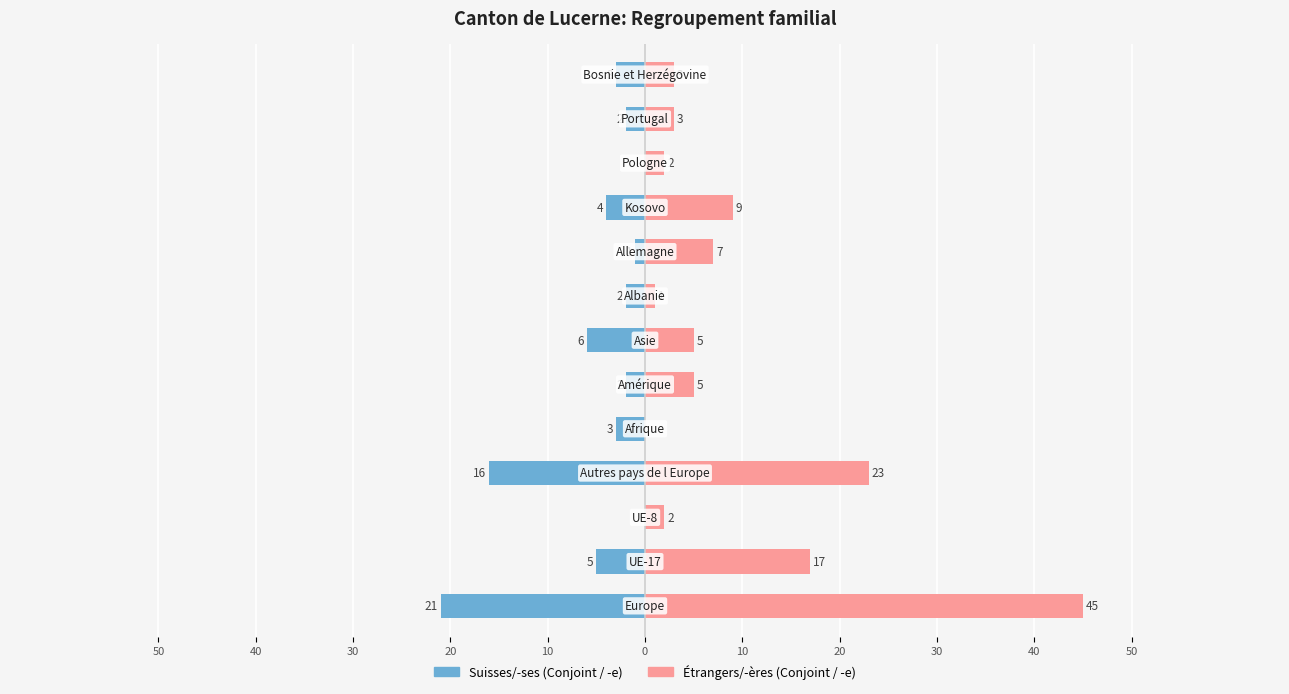

Which has a higher value, 30 or 50?

30